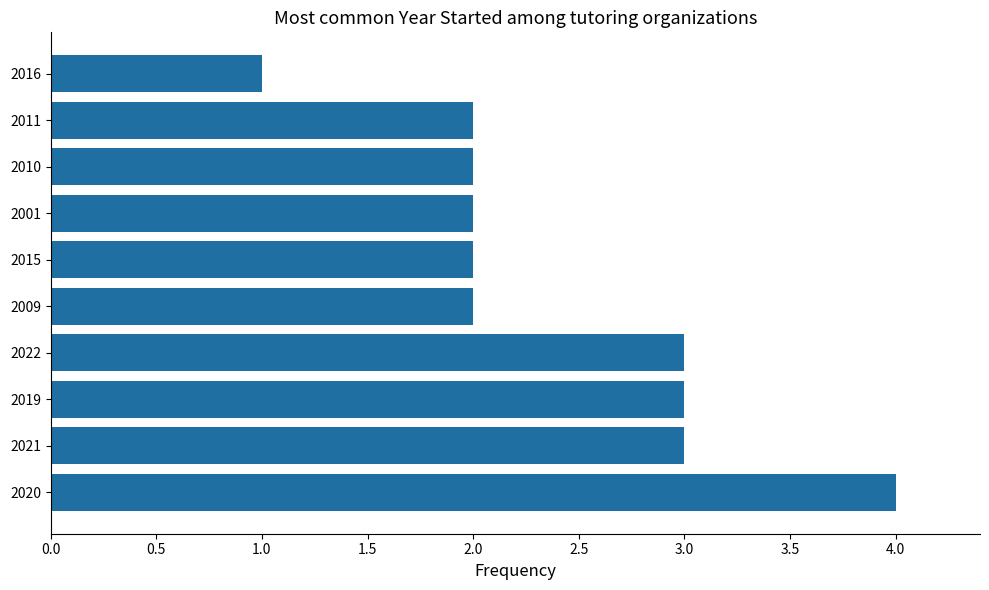

What is the sum of the values at 2010 and 2001?

4